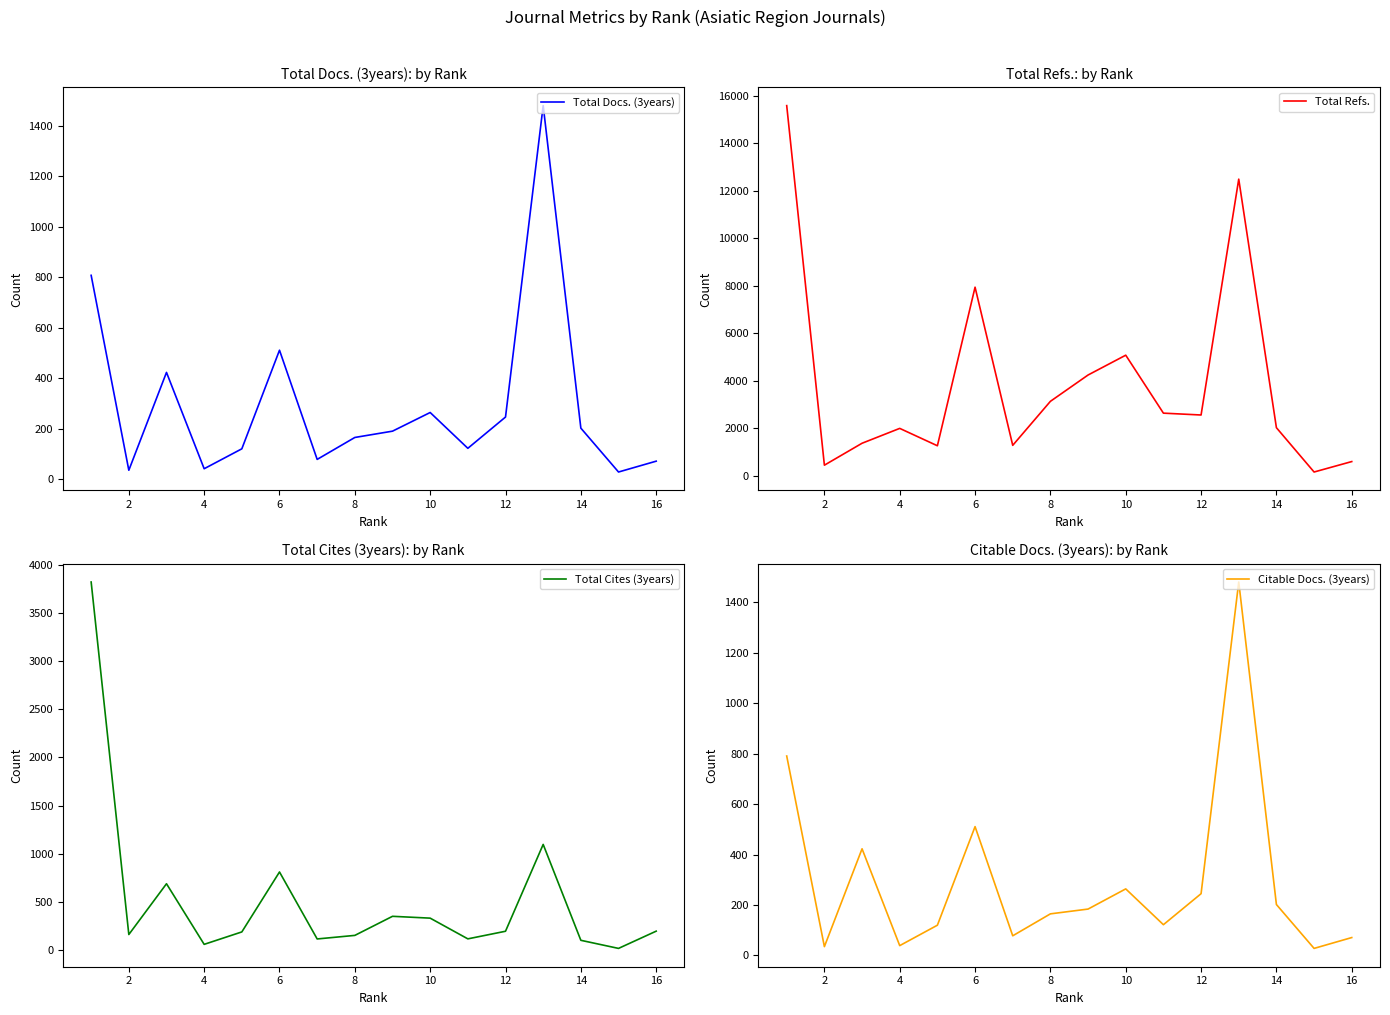

True or false: Total Cites (3years) and Total Refs. cross at least once.

False